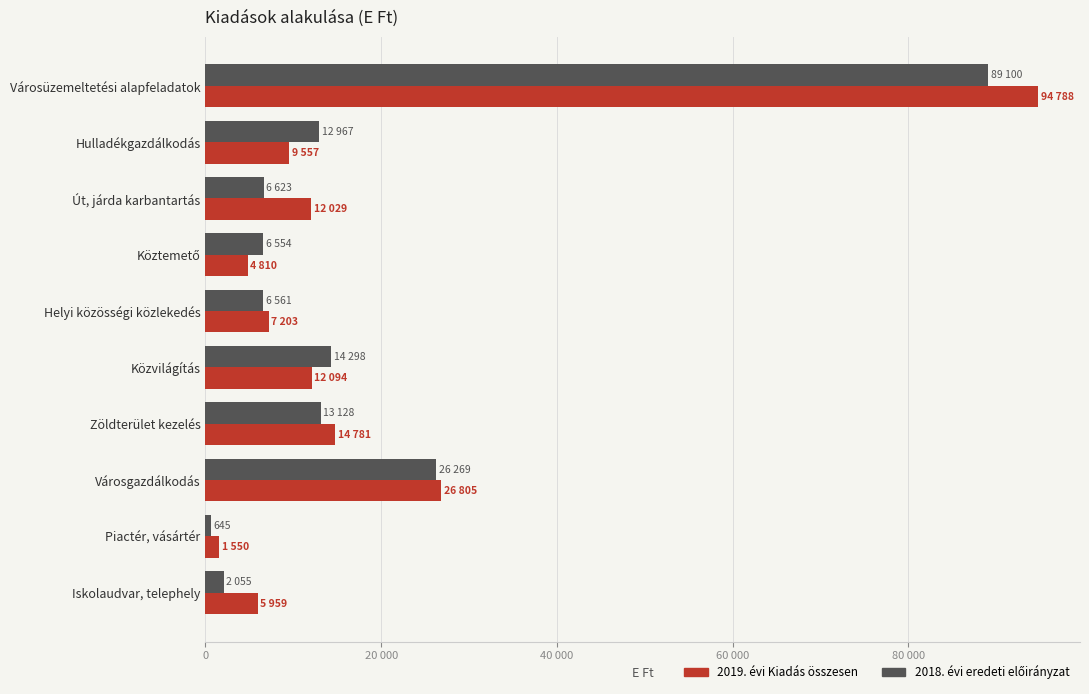

What is the maximum value shown in the chart?

94788